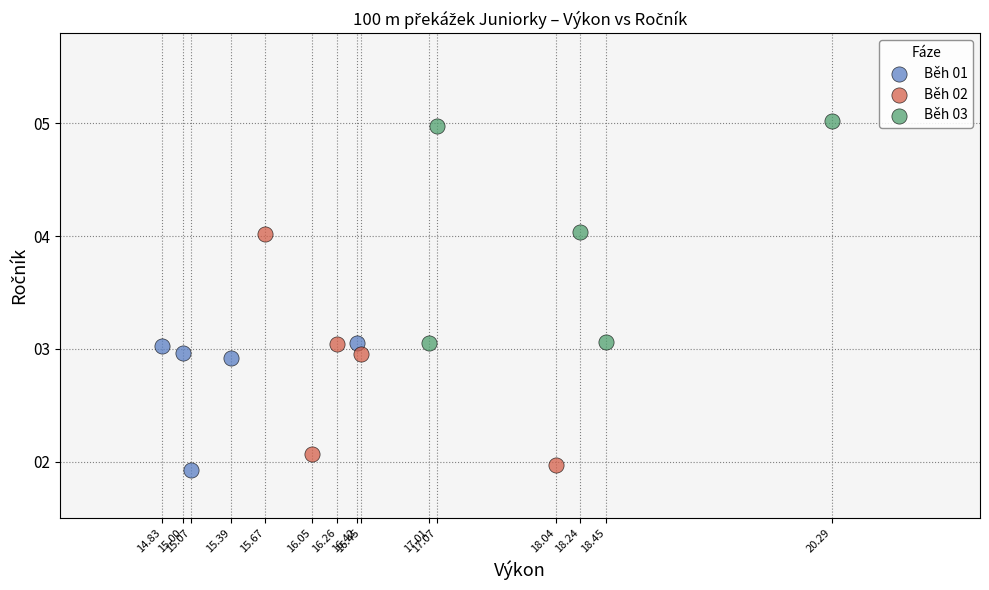

Which series contains the highest Y value?

Běh 03